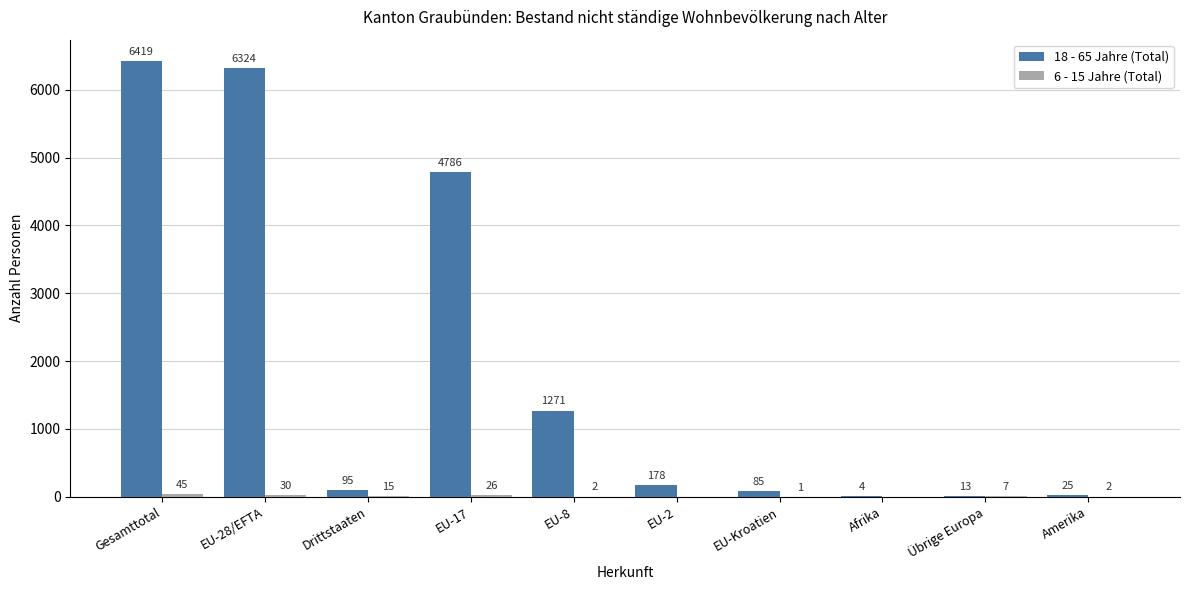

What is the approximate value of 18 - 65 Jahre (Total) at EU-Kroatien?

85